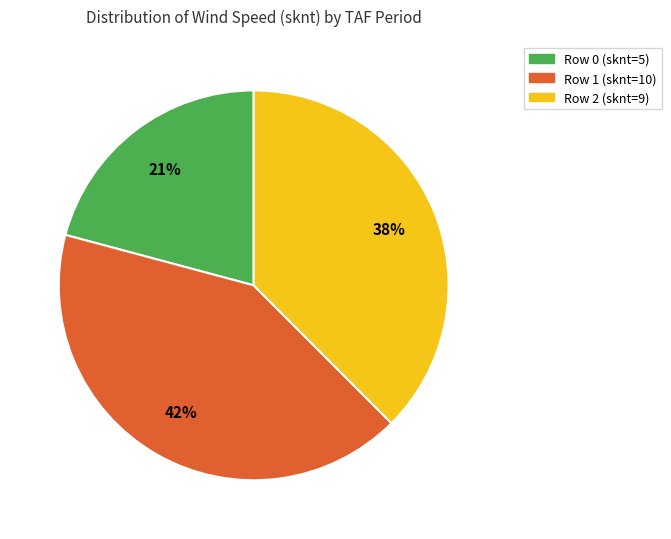

To the nearest percent, what is the difference between the Row 2 (sknt=9) and Row 0 (sknt=5) slice percentages?

17%